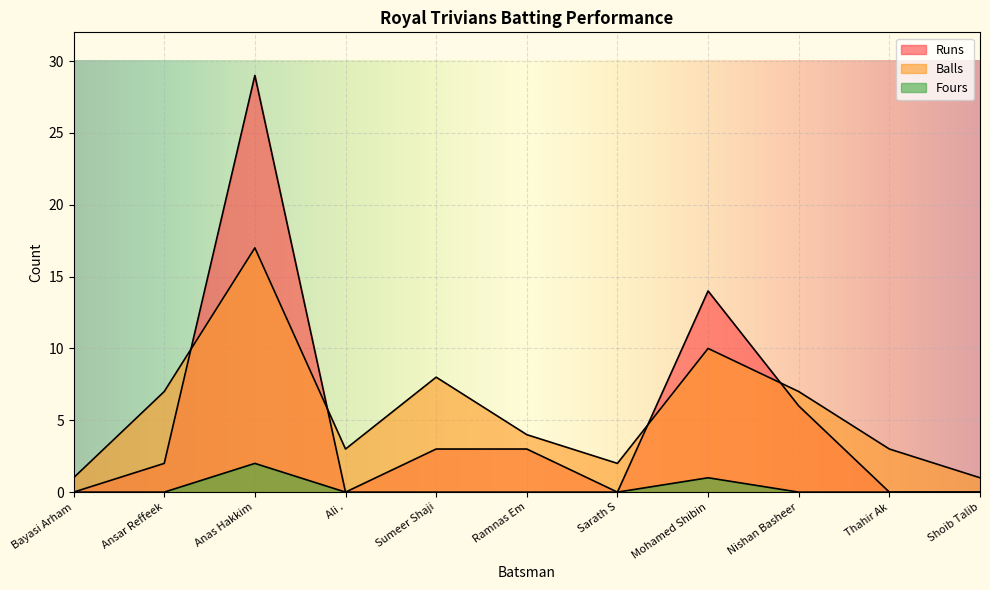

Which category has the lowest value in the Runs series?

Bayasi Arham